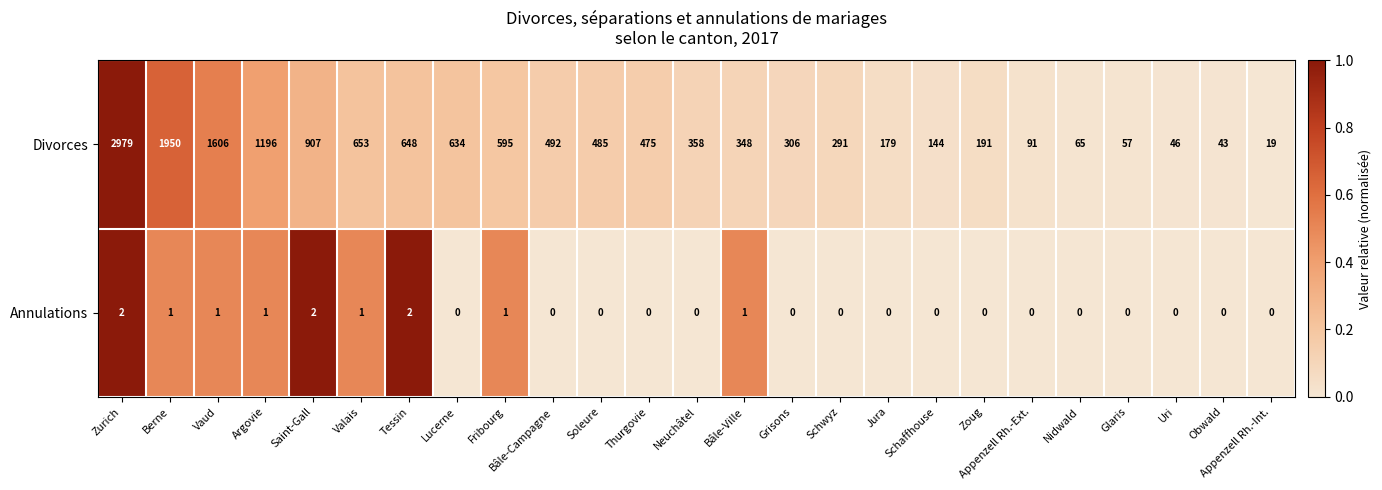

What is the spread (max minus min) of values at Saint-Gall?

905